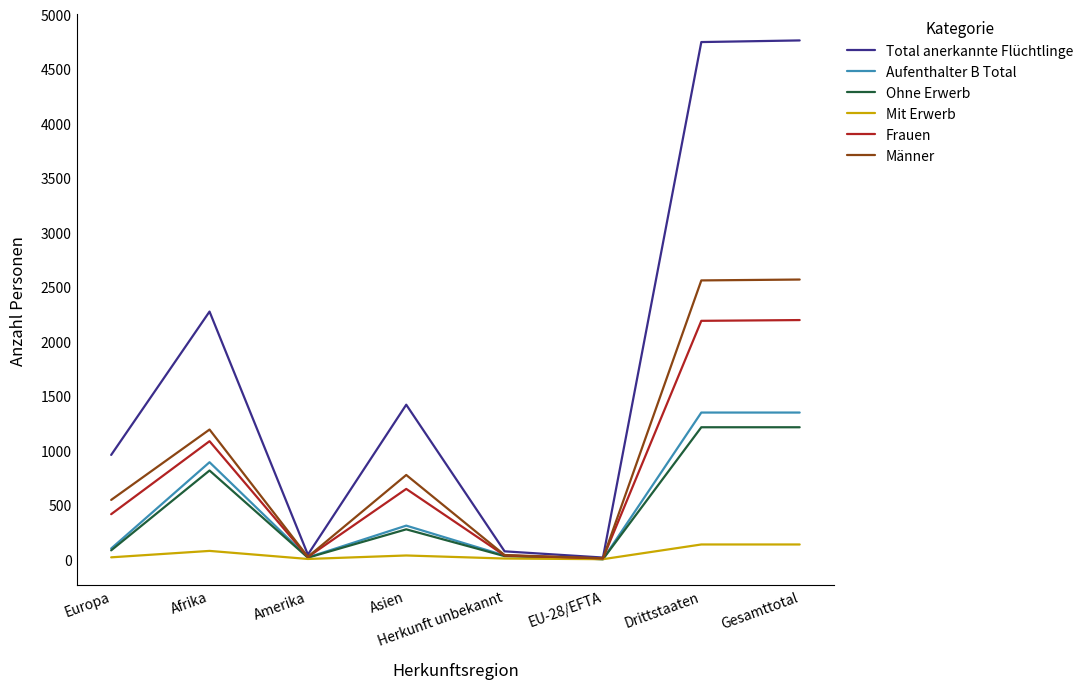

Is this an area chart (filled region under the line)?

No